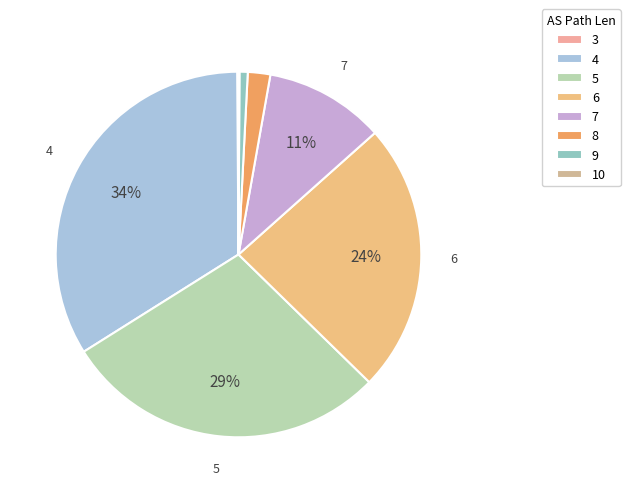

Which category has the biggest portion of the pie?

4